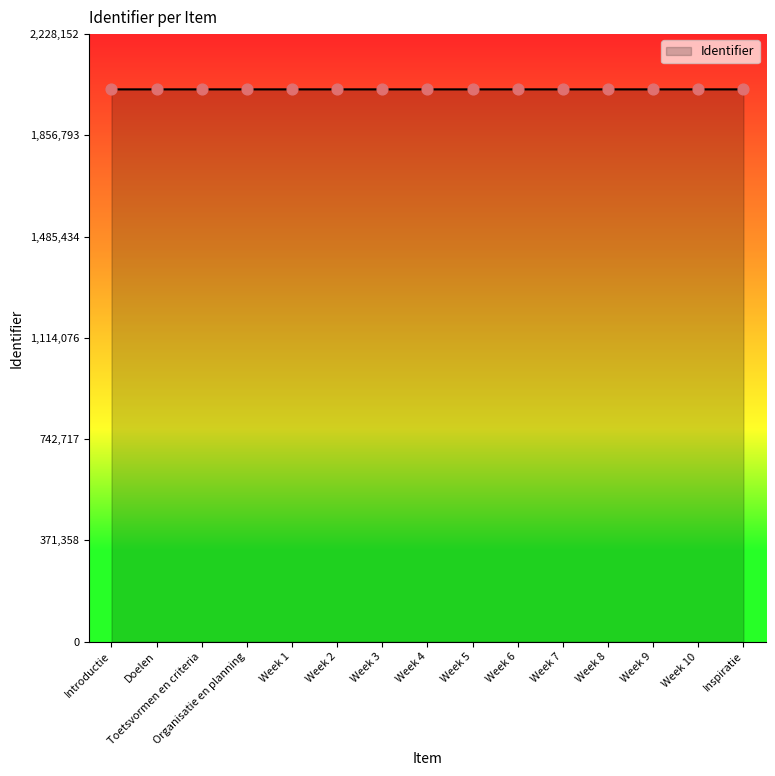

Approximately how many times larger is the value at Doelen compared to Toetsvormen en criteria?

1.0